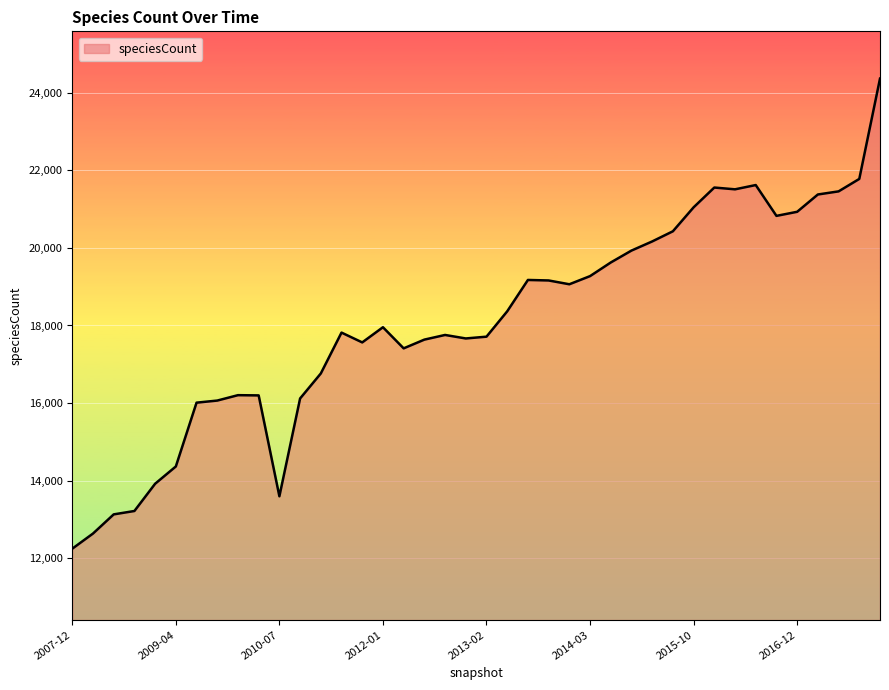

What is the difference between the maximum and minimum values?

12110